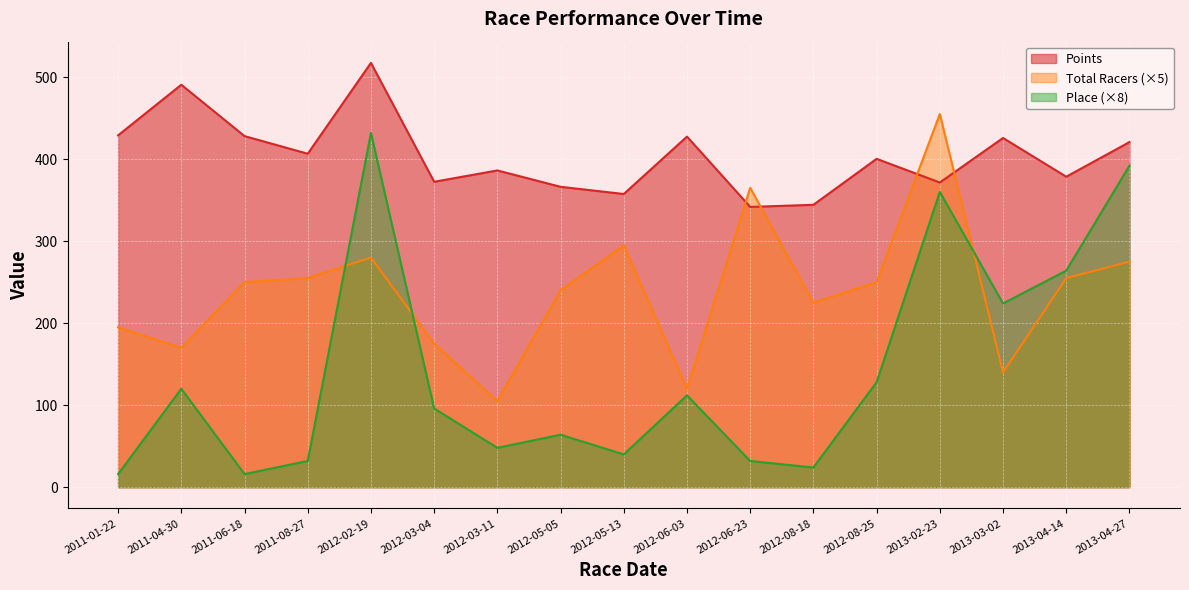

What is the difference between the Place values at 2012-05-13 and 2011-08-27?

8.0